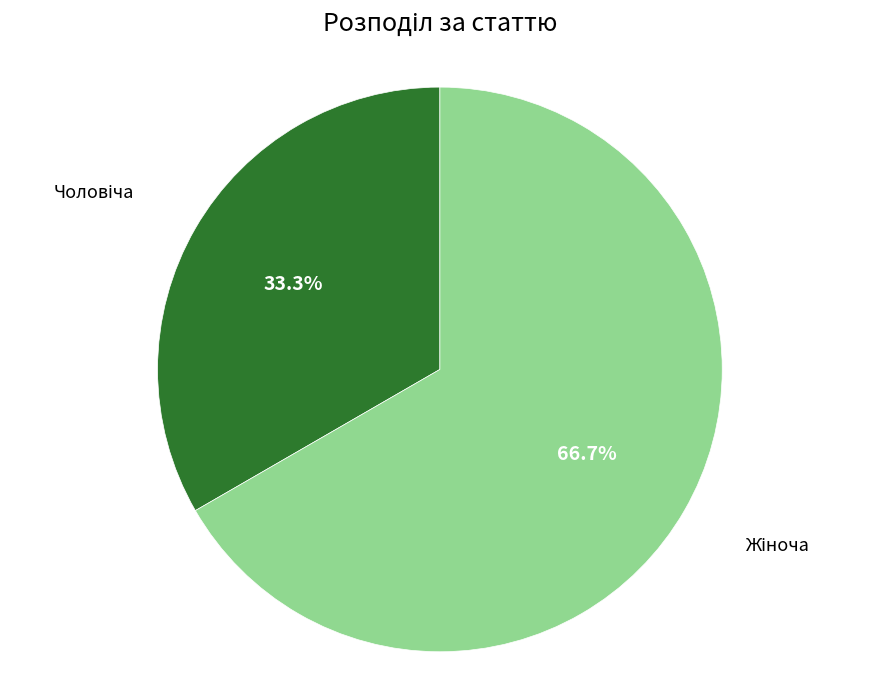

Is there a majority slice in this chart?

Yes